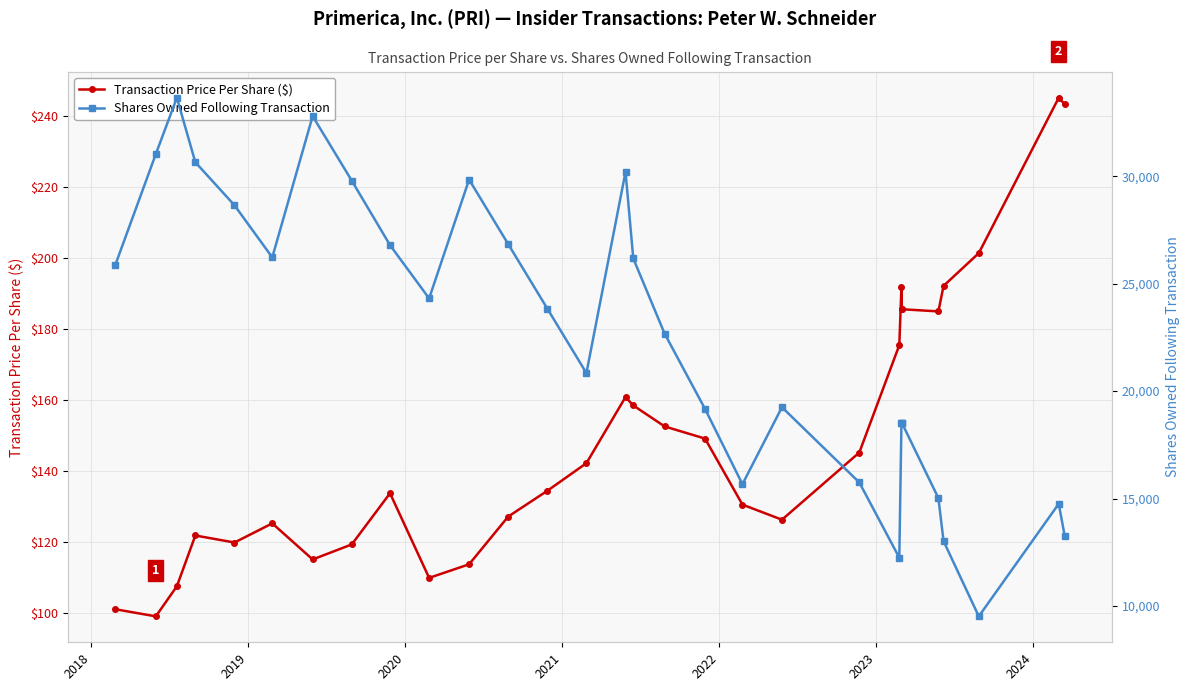

True or false: Shares Owned Following Transaction and Transaction Price Per Share ($) intersect in this chart.

False